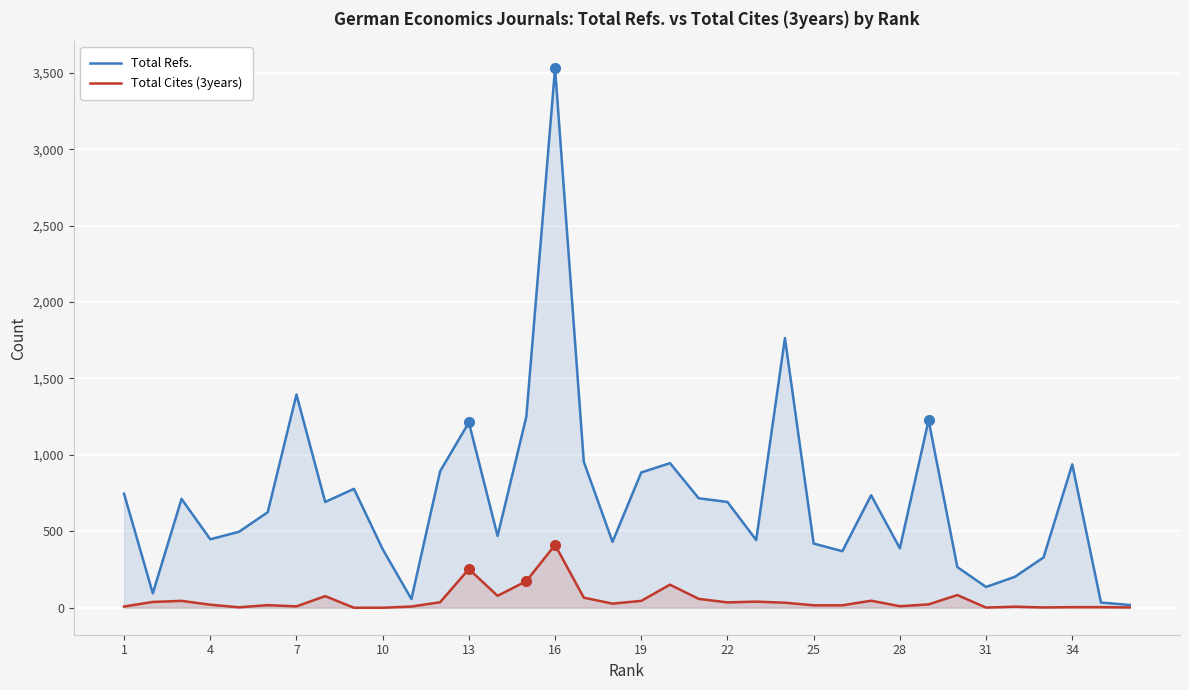

How many values in Total Cites (3years) are above zero?

34